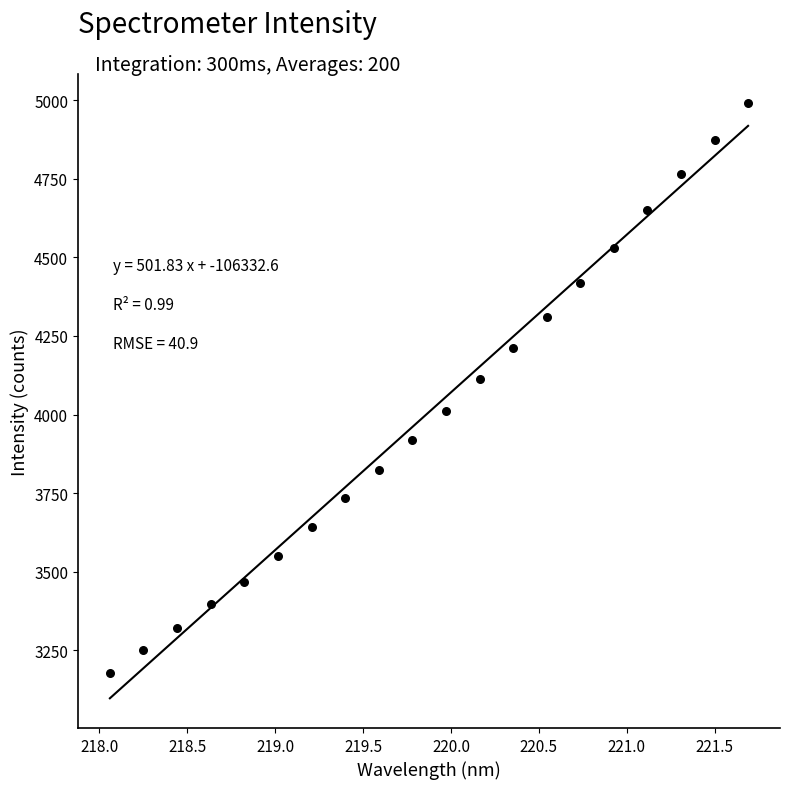

What is the range of X values (max minus min)?

3.6